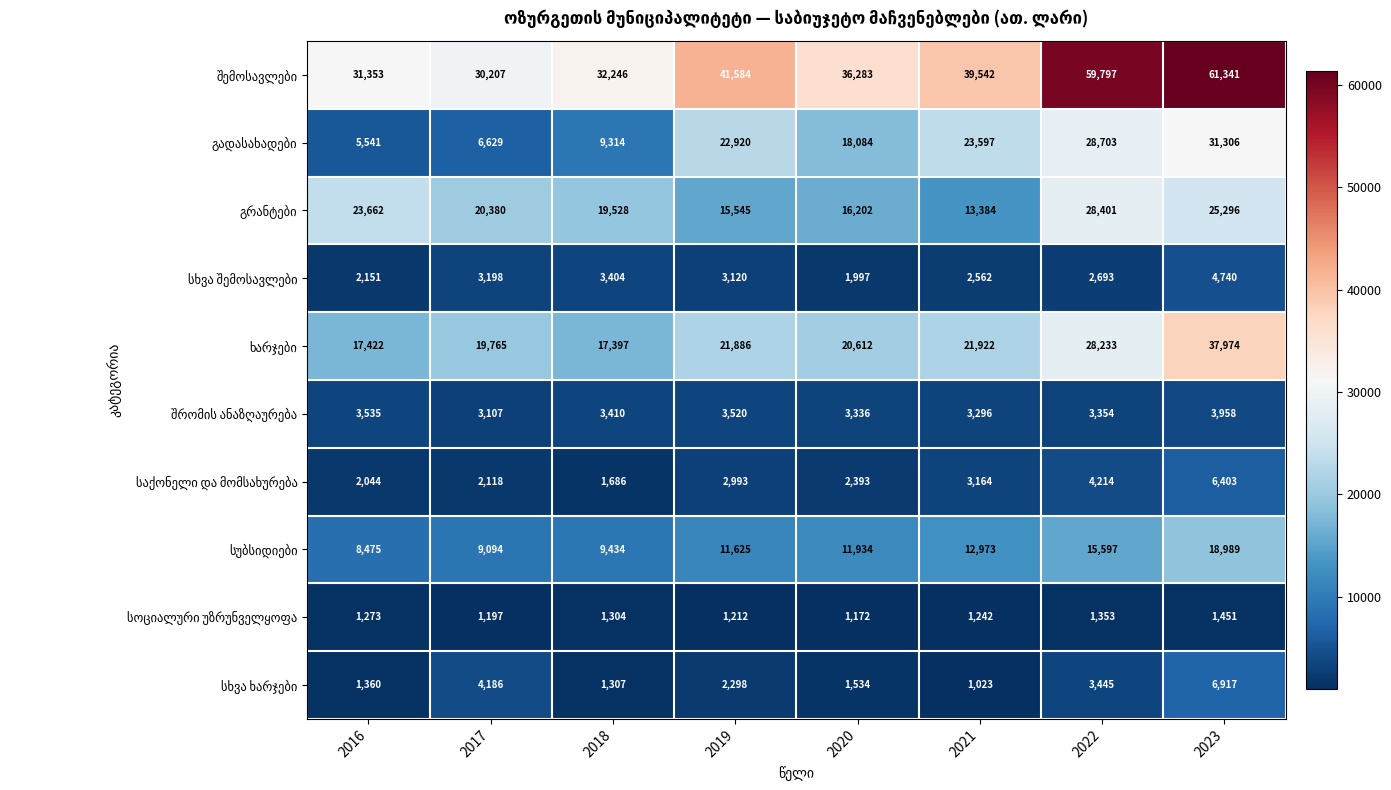

What is the total value across all series at 2019?

126703